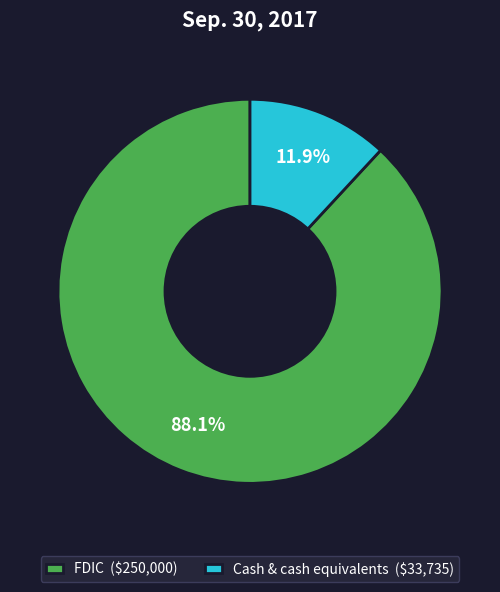

To the nearest percent, what is the combined percentage of FDIC and Cash & cash equivalents?

100%